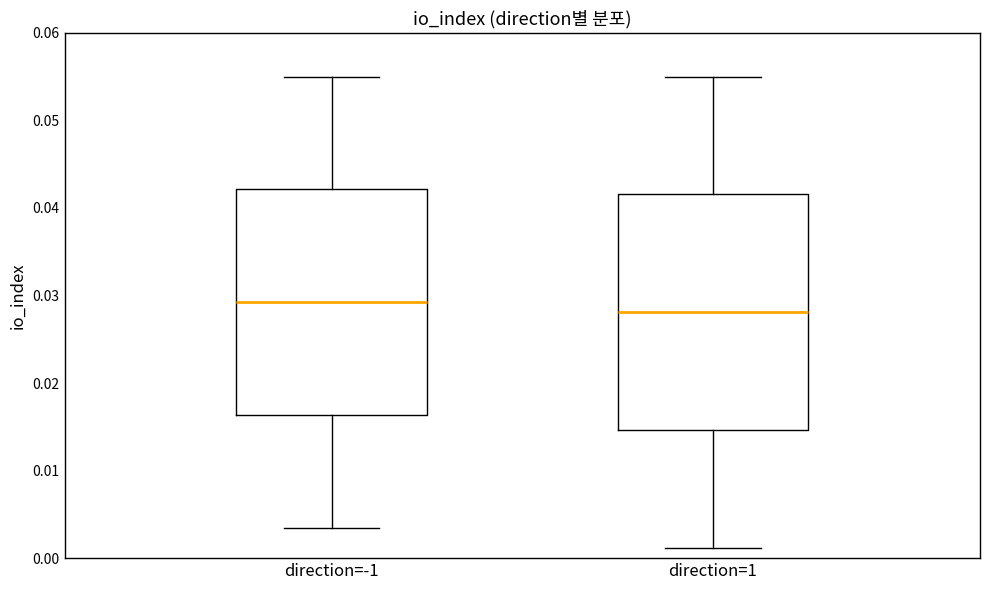

Which box is the tallest, from its lower edge to its upper edge?

direction=1